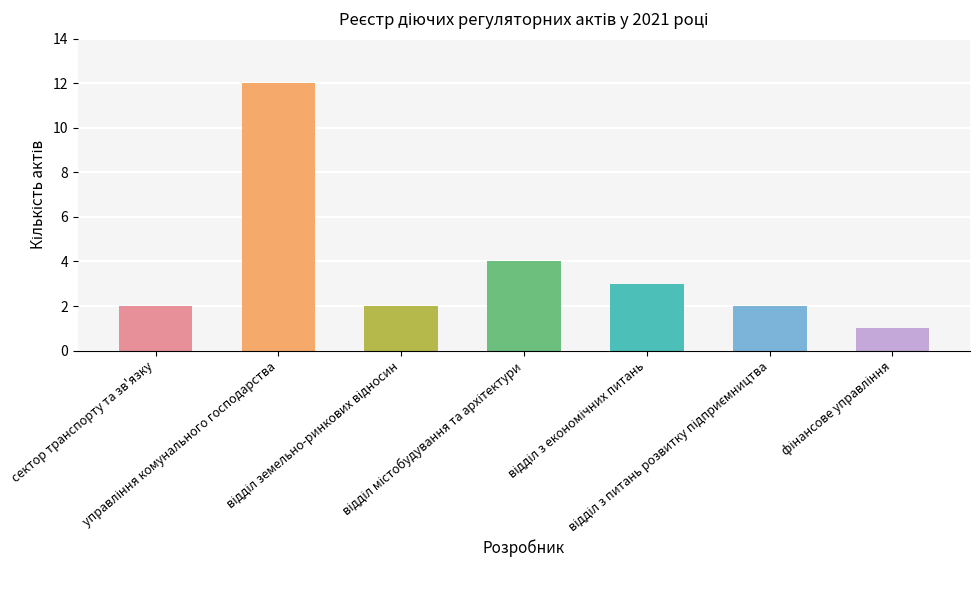

What is the sum of all values?

26